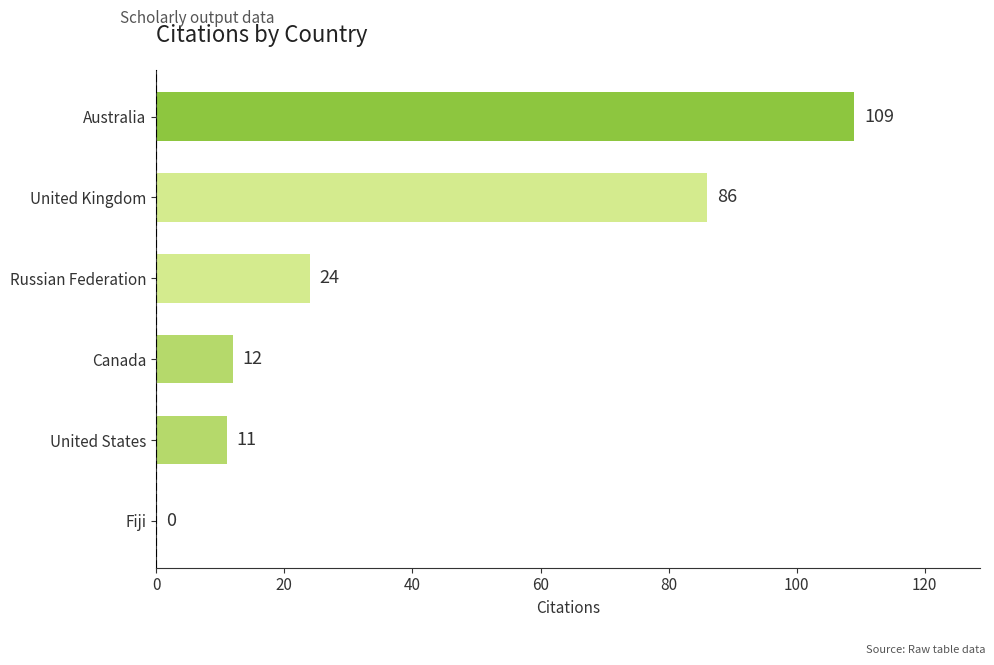

Between United Kingdom and Australia, which is larger?

Australia